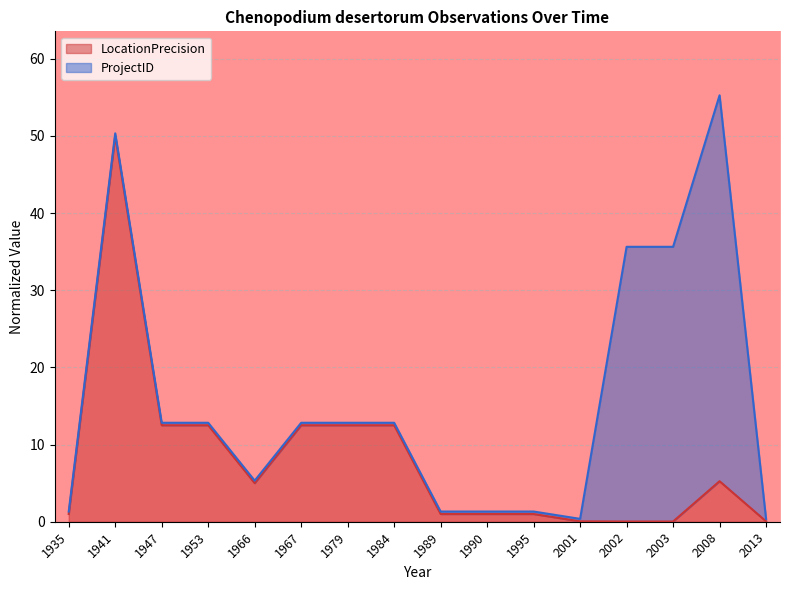

What is the difference between the maximum and minimum values?

50.0